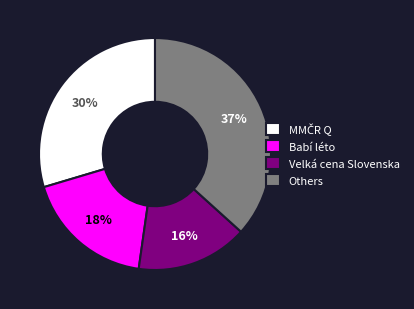

Between Others and Babí léto, which is larger?

Others